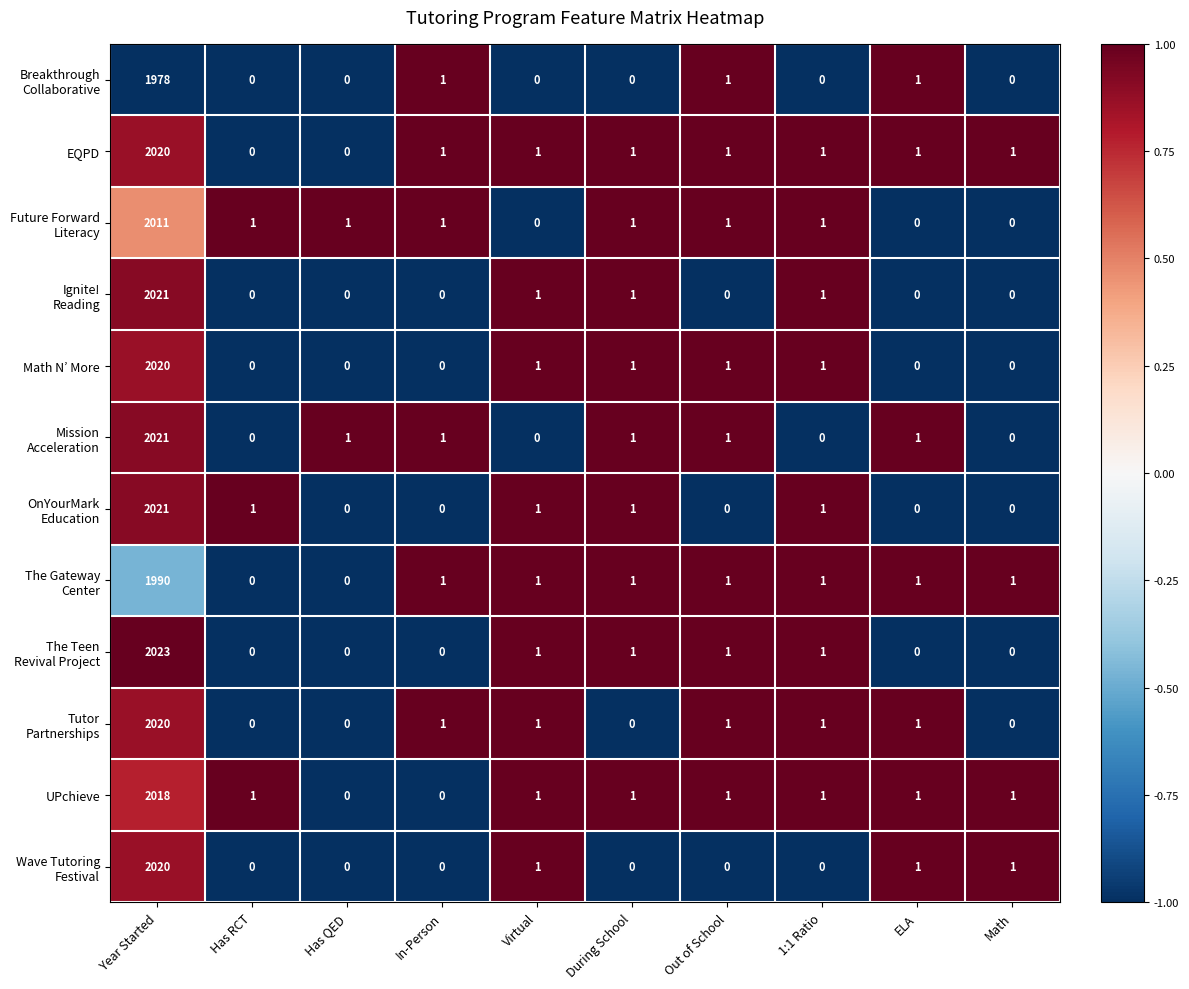

At which category is the sum across all series the highest?

Year Started